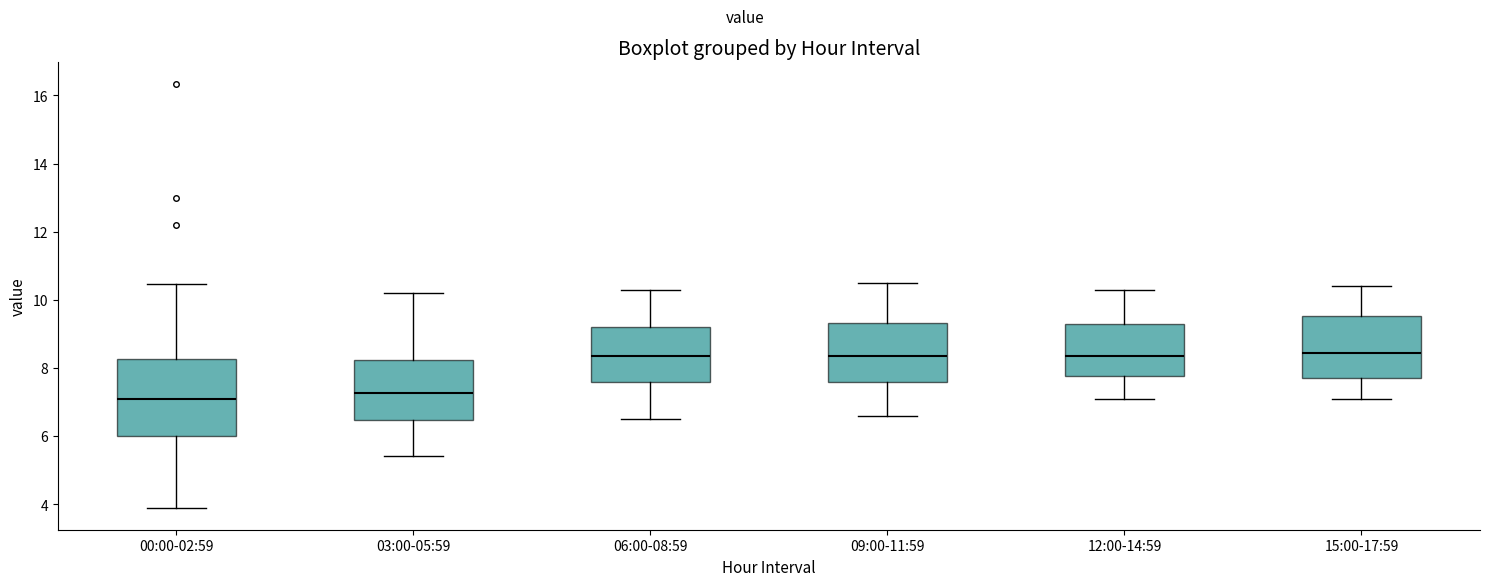

Reading left to right, transcribe this box plot: for each box, give where its median line is, the range the box spans, and where its two whiskers end, as read against the y-axis. The values are not printed on the chart, so give them approximately, as read against the axis.

00:00-02:59: median 7.0, box 6.0 to 8.2, whiskers 3.8 to 10.4
03:00-05:59: median 7.2, box 6.4 to 8.2, whiskers 5.4 to 10.2
06:00-08:59: median 8.4, box 7.6 to 9.2, whiskers 6.6 to 10.4
09:00-11:59: median 8.4, box 7.6 to 9.4, whiskers 6.6 to 10.6
12:00-14:59: median 8.4, box 7.8 to 9.4, whiskers 7.2 to 10.4
15:00-17:59: median 8.4, box 7.8 to 9.6, whiskers 7.2 to 10.4